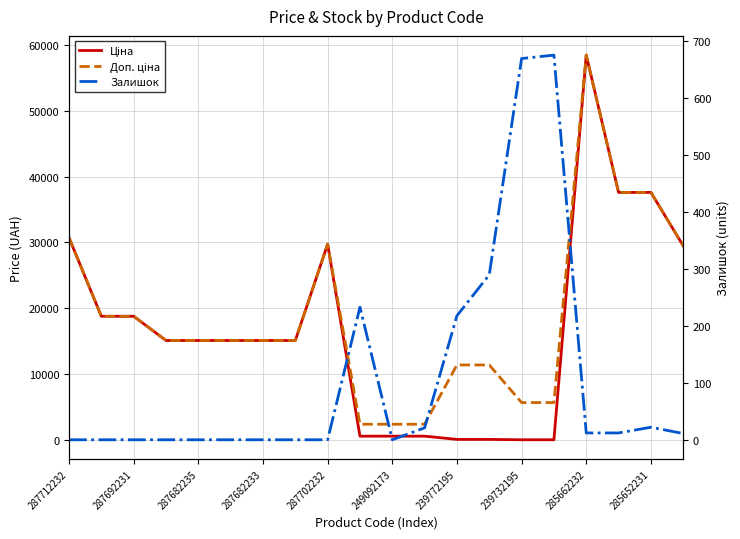

True or false: Залишок has a value of 22.0 at 285652231.

True